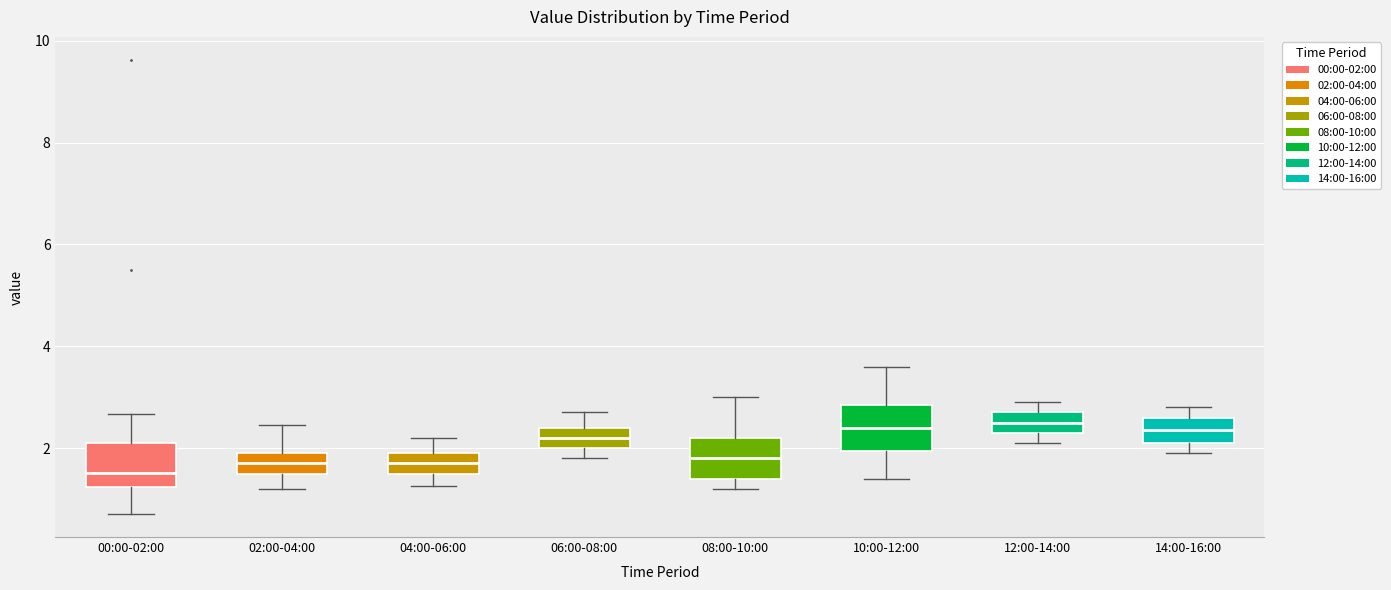

Where does the lower whisker of the box for 10:00-12:00 end on the y-axis? The values are not printed on the chart, so give them approximately, as read against the axis.

1.4